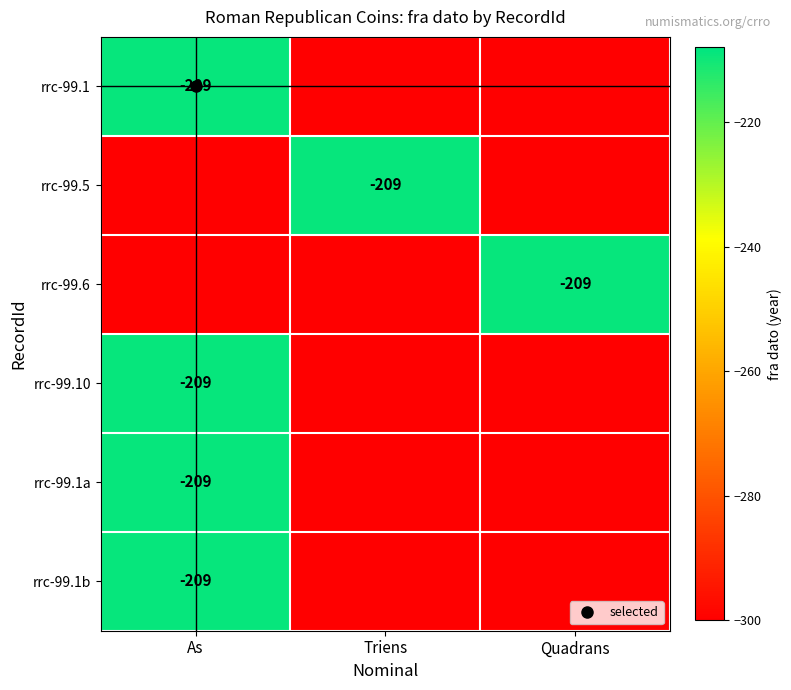

Rank the categories by rrc-99.6 value from highest to lowest.

Quadrans, As, Triens